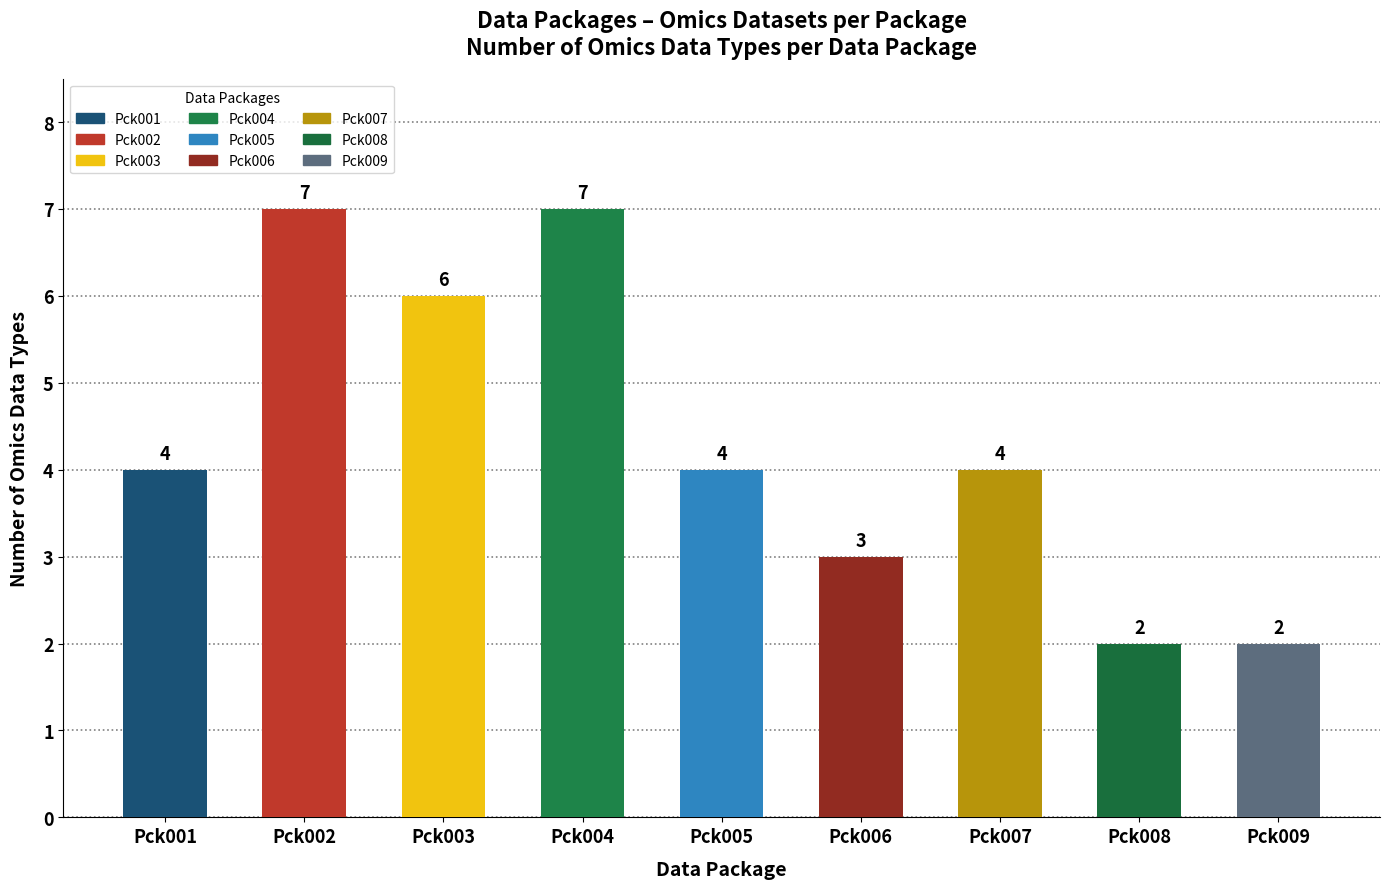

What is the approximate value at Pck009?

2